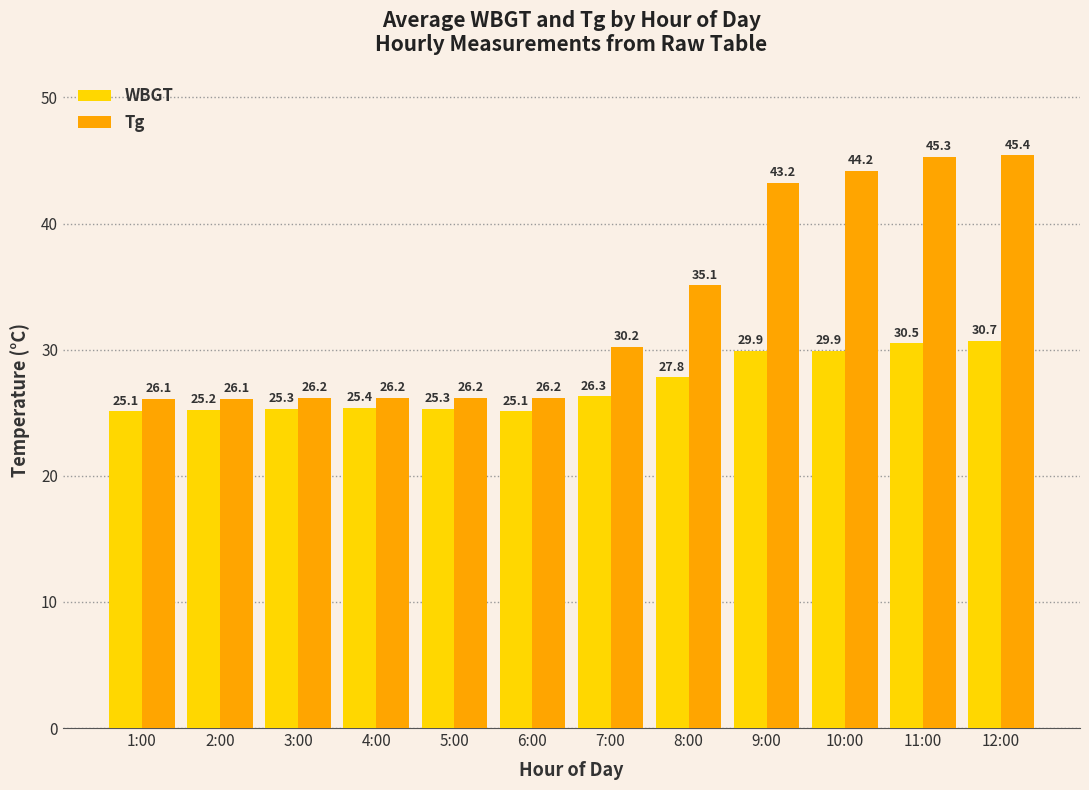

How many data points does each series have?

12